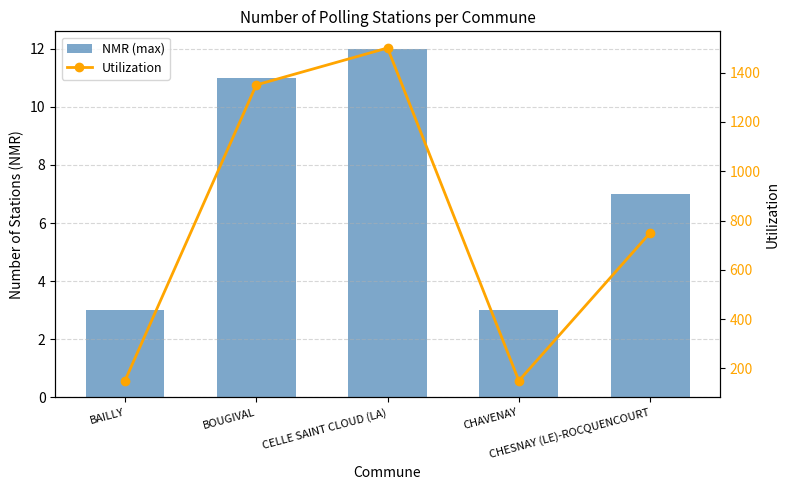

What is the label of the 1st bar from the left?

BAILLY